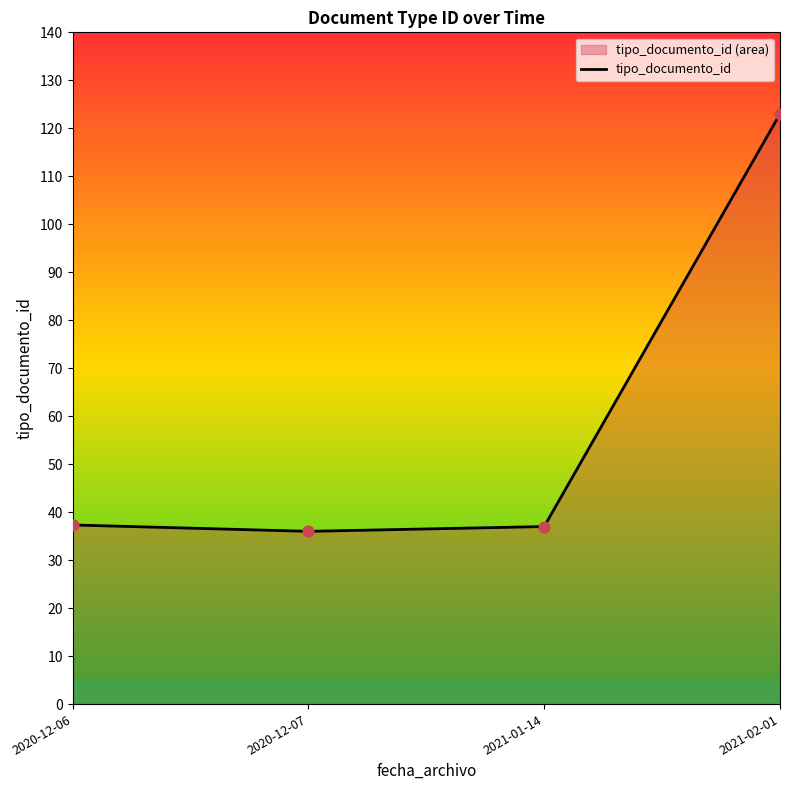

What is the change in value from 2020-12-07 to 2021-01-14?

+1.0